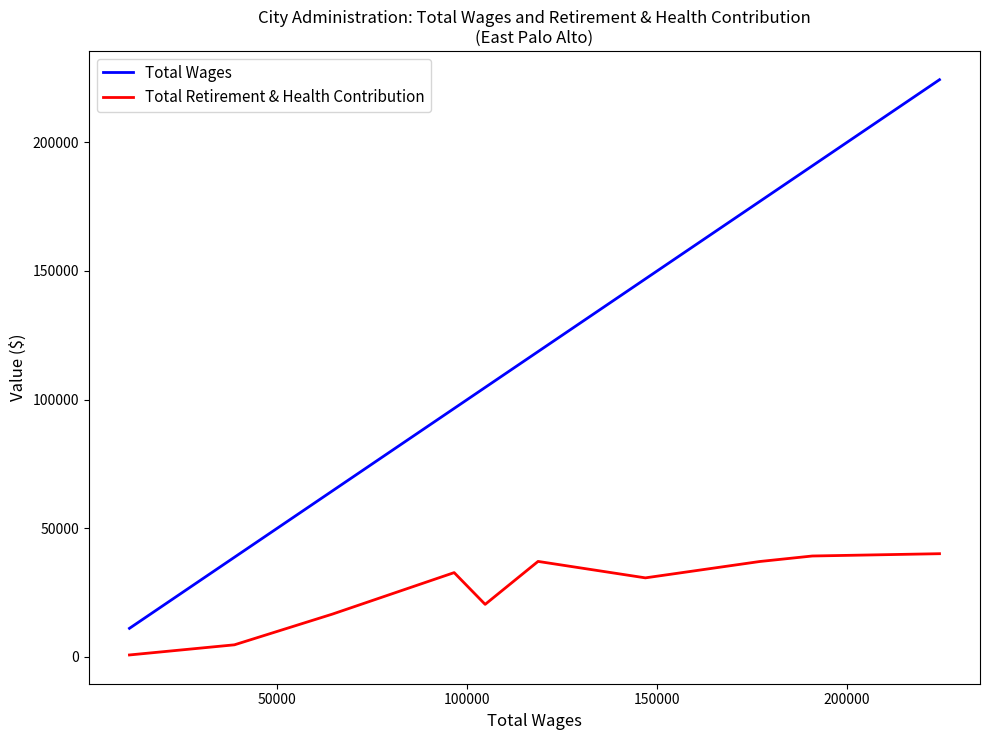

Rank the series by their average value, from lowest to highest.

Total Retirement & Health Contribution, Total Wages